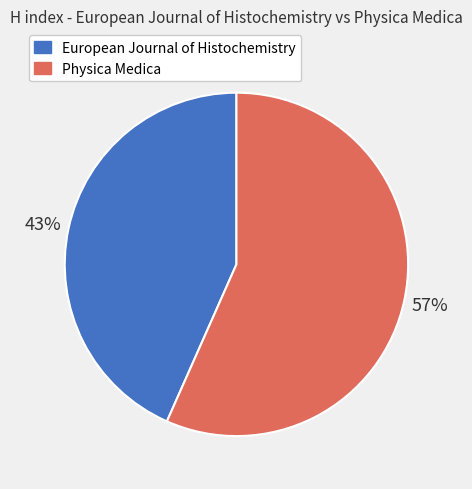

What is the majority slice?

Physica Medica